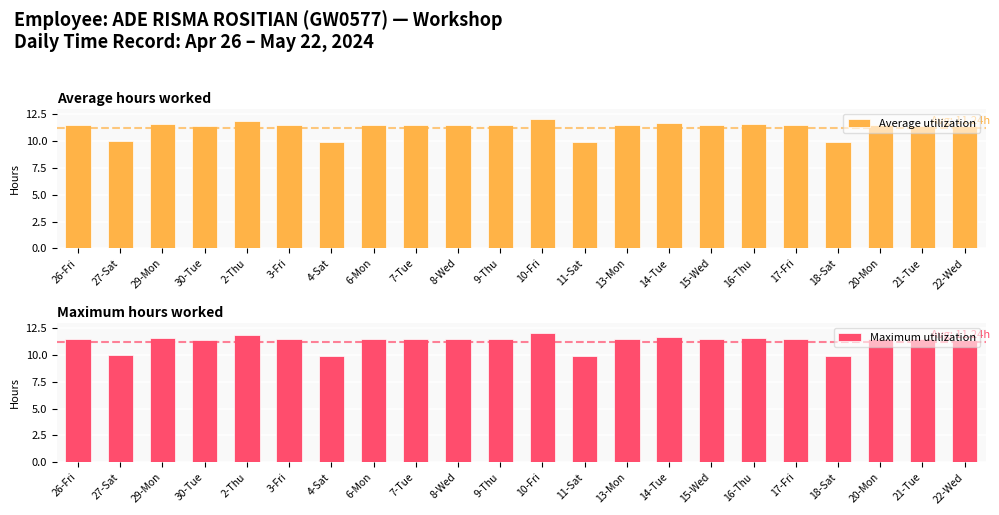

What is the difference between the second highest and minimum values in the Average utilization series?

2.0